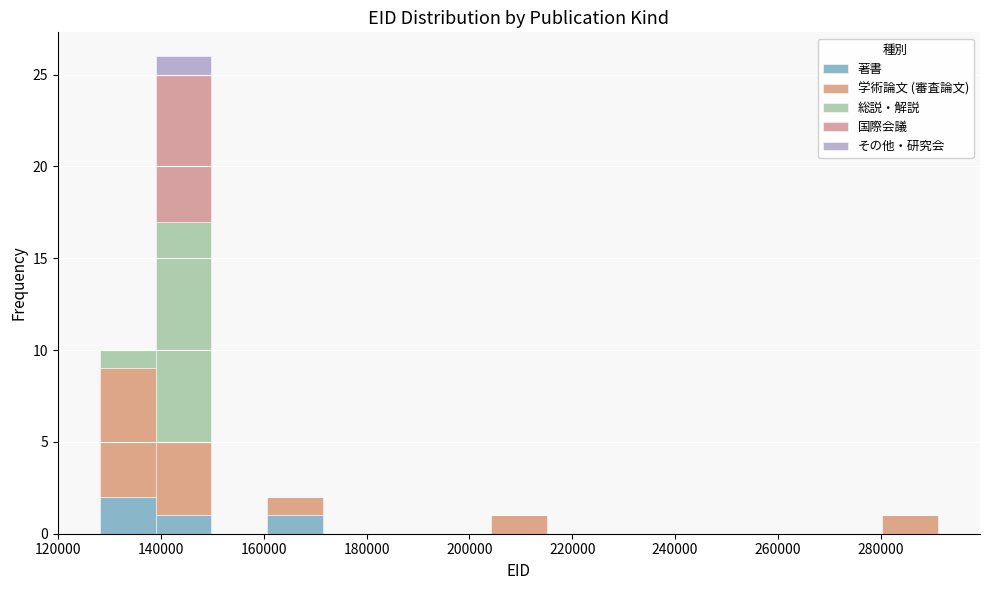

Reading left to right, list every stacked bar in this chart as the range it spans on the x-axis followed by its total height. Neither the bar edges nor the heights are printed on the chart, so give them approximately, as read against the axes.

128000 to 138000: 10
138000 to 150000: 26
150000 to 160000: 0
160000 to 172000: 2
172000 to 182000: 0
182000 to 194000: 0
194000 to 204000: 0
204000 to 216000: 1
216000 to 226000: 0
226000 to 236000: 0
236000 to 248000: 0
248000 to 258000: 0
258000 to 270000: 0
270000 to 280000: 0
280000 to 292000: 1